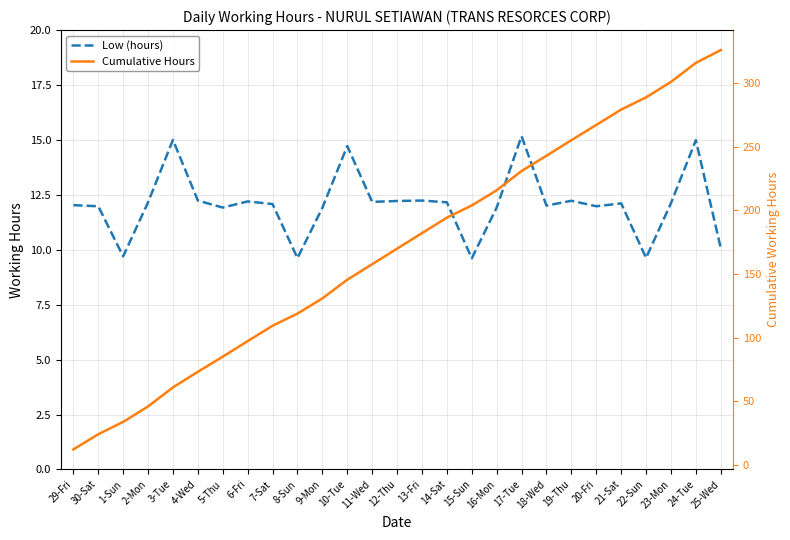

True or false: Low (hours) has more than 0 points higher than both neighbors.

True